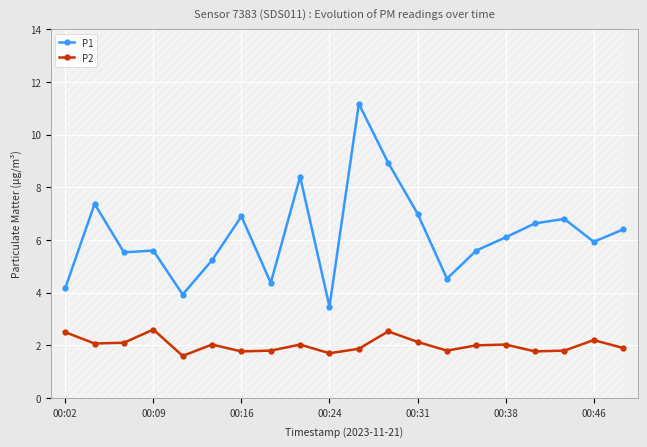

Between 16 and 00:02, which is larger?

16